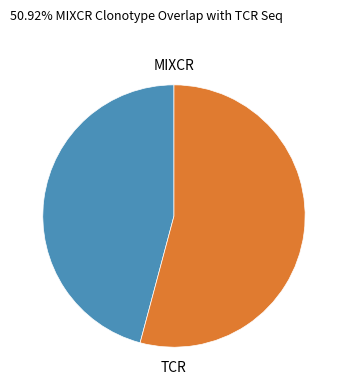

Is there a majority slice in this chart?

Yes